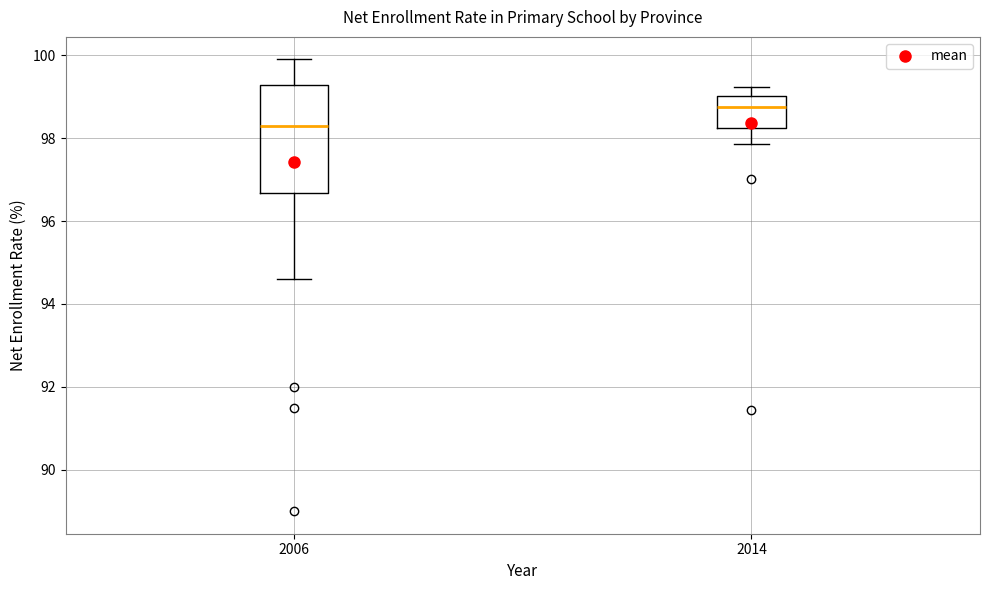

Which box's median line is the lowest?

2006